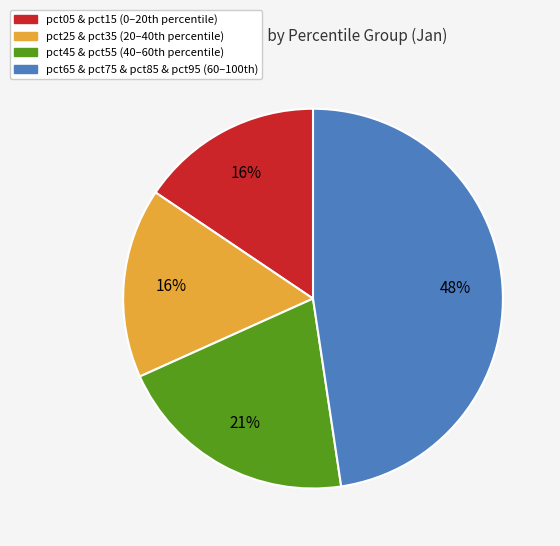

To the nearest percent, what is the difference between the largest and smallest slice percentages?

32%